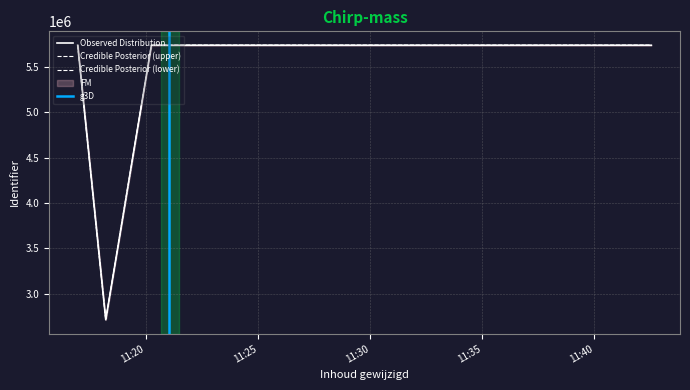

The value at 2020-01-05 11:21:29 is 1555902. True or false?

False